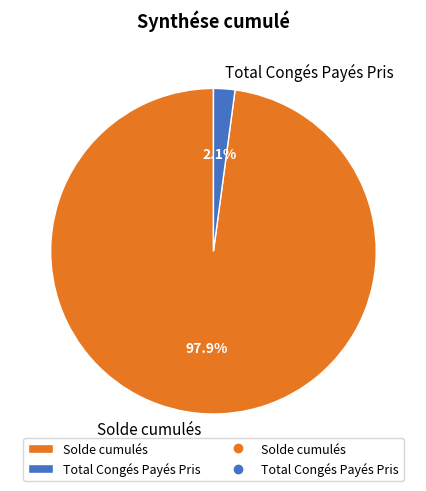

Rank the categories by value from lowest to highest.

Total Congés Payés Pris, Solde cumulés